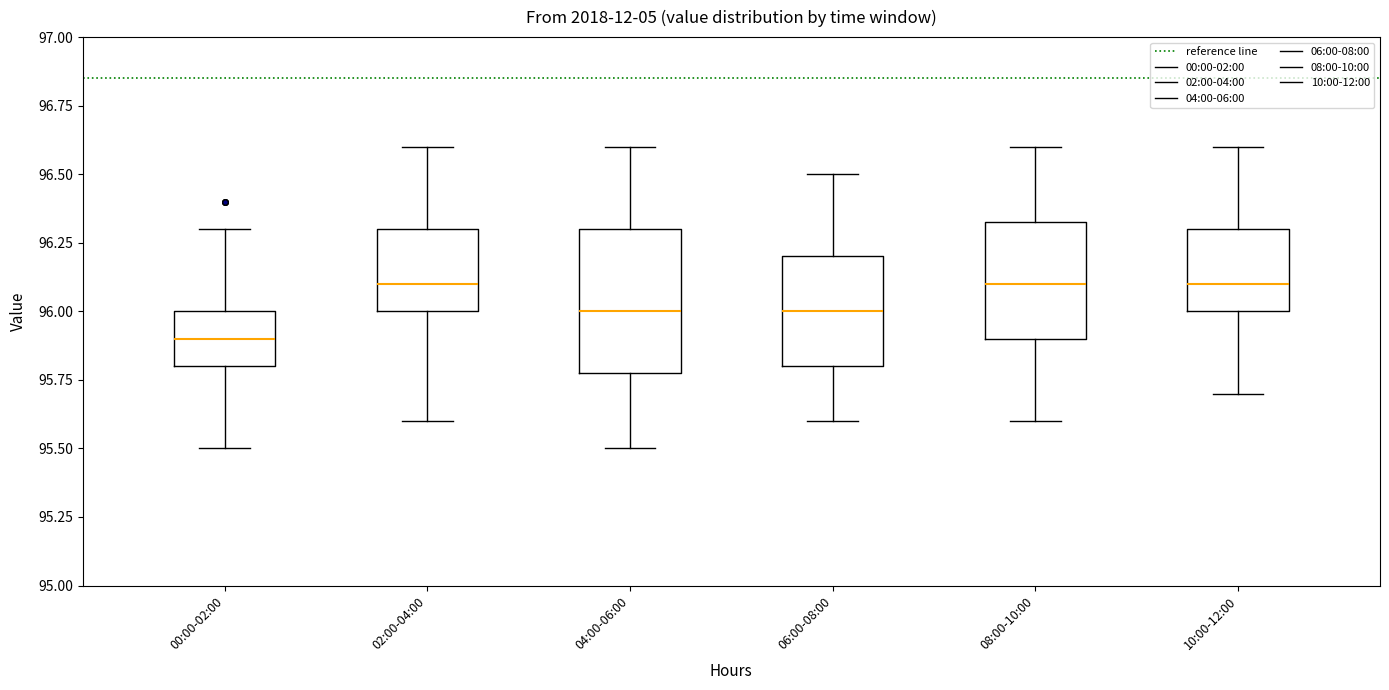

Reading left to right, transcribe this box plot: for each box, give where its median line is, the range the box spans, and where its two whiskers end, as read against the y-axis. The values are not printed on the chart, so give them approximately, as read against the axis.

00:00-02:00: median 95.90, box 95.80 to 96.00, whiskers 95.50 to 96.30
02:00-04:00: median 96.10, box 96.00 to 96.30, whiskers 95.60 to 96.60
04:00-06:00: median 96.00, box 95.80 to 96.30, whiskers 95.50 to 96.60
06:00-08:00: median 96.00, box 95.80 to 96.20, whiskers 95.60 to 96.50
08:00-10:00: median 96.10, box 95.90 to 96.35, whiskers 95.60 to 96.60
10:00-12:00: median 96.10, box 96.00 to 96.30, whiskers 95.70 to 96.60